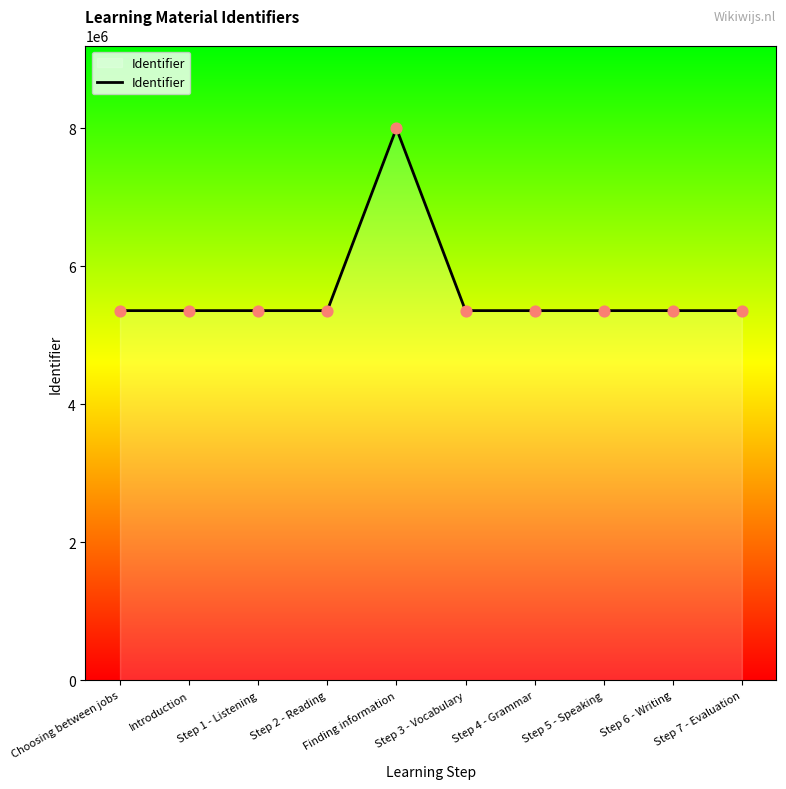

Approximately how many times larger is the value at Step 1 - Listening compared to Step 7 - Evaluation?

1.0